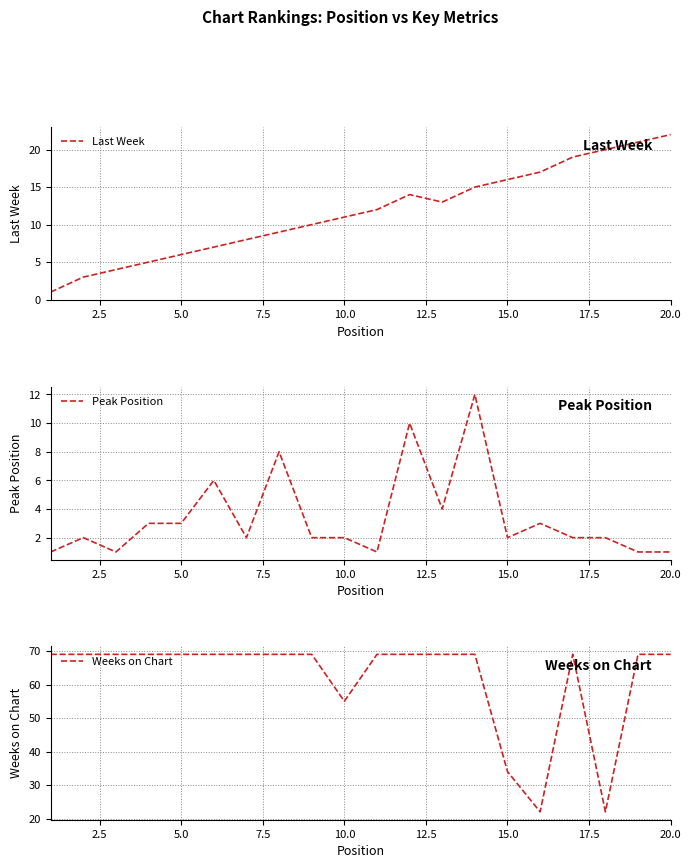

Reading left to right, extract all data points from this chart.

Last Week: 1	3	4	5	6	7	8	9	10	11	12	14	13	15	16	17	19	20	21	22
Peak Position: 1	2	1	3	3	6	2	8	2	2	1	10	4	12	2	3	2	2	1	1
Weeks on Chart: 69	69	69	69	69	69	69	69	69	55	69	69	69	69	34	22	69	22	69	69